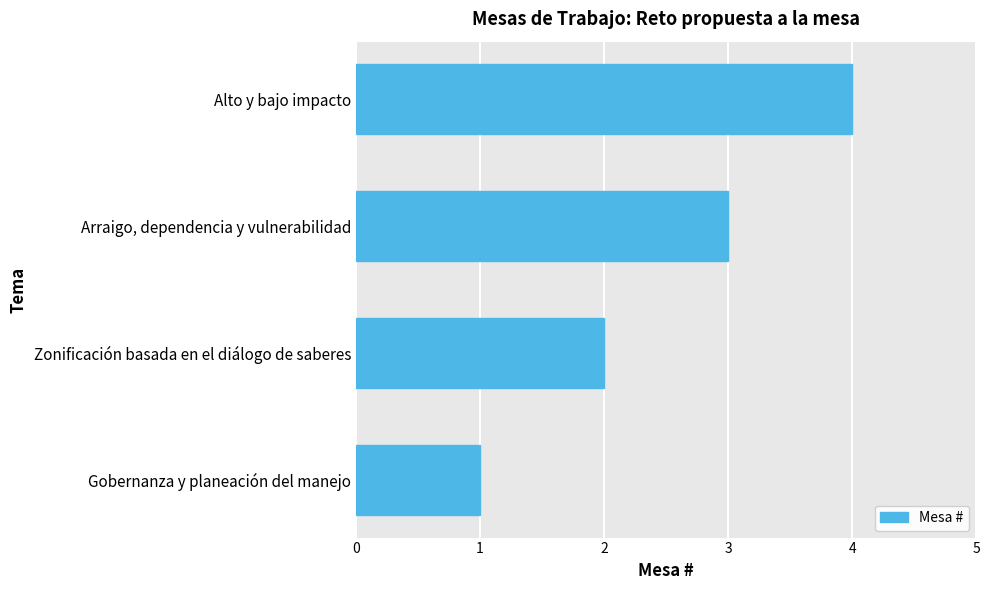

Are the bars horizontal?

Yes